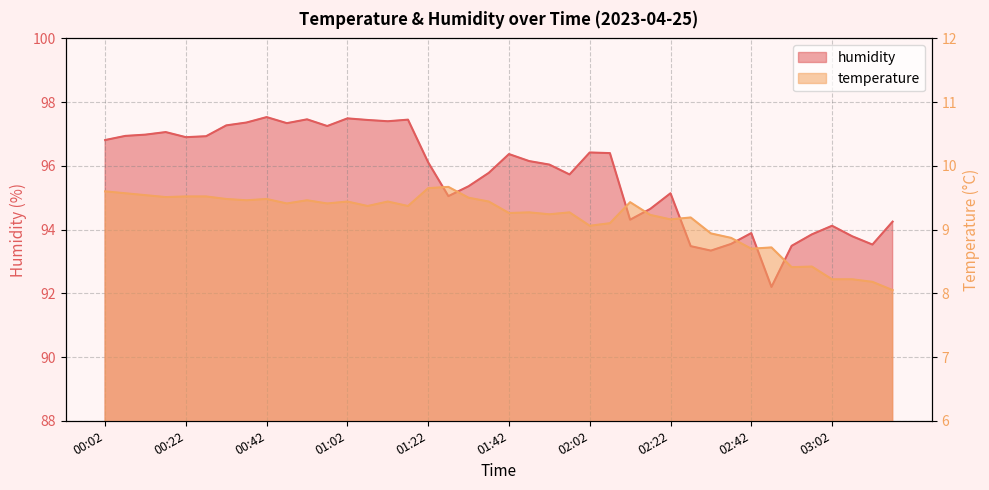

What is the difference between the highest and lowest values at 02:32?

84.4